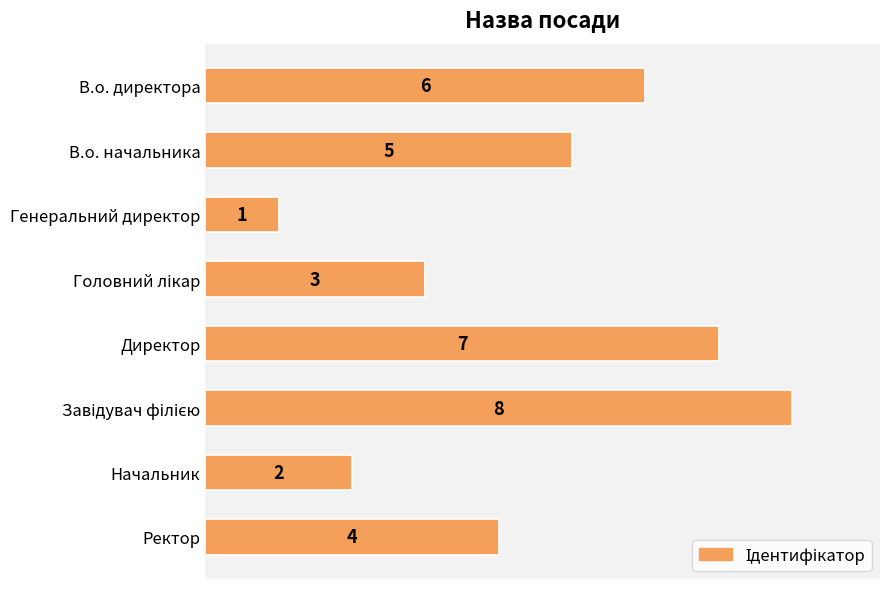

How many bars are there in total?

8